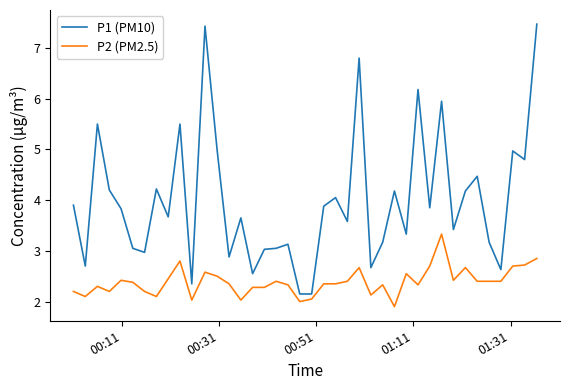

Which series has the largest total across all categories?

P1 (PM10)